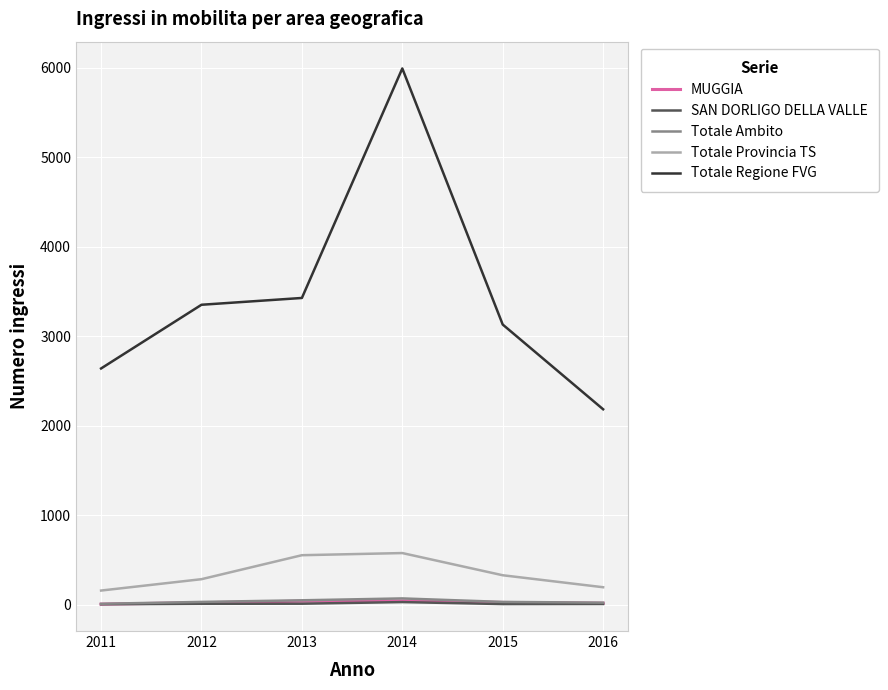

What is the maximum value shown in the chart?

5992